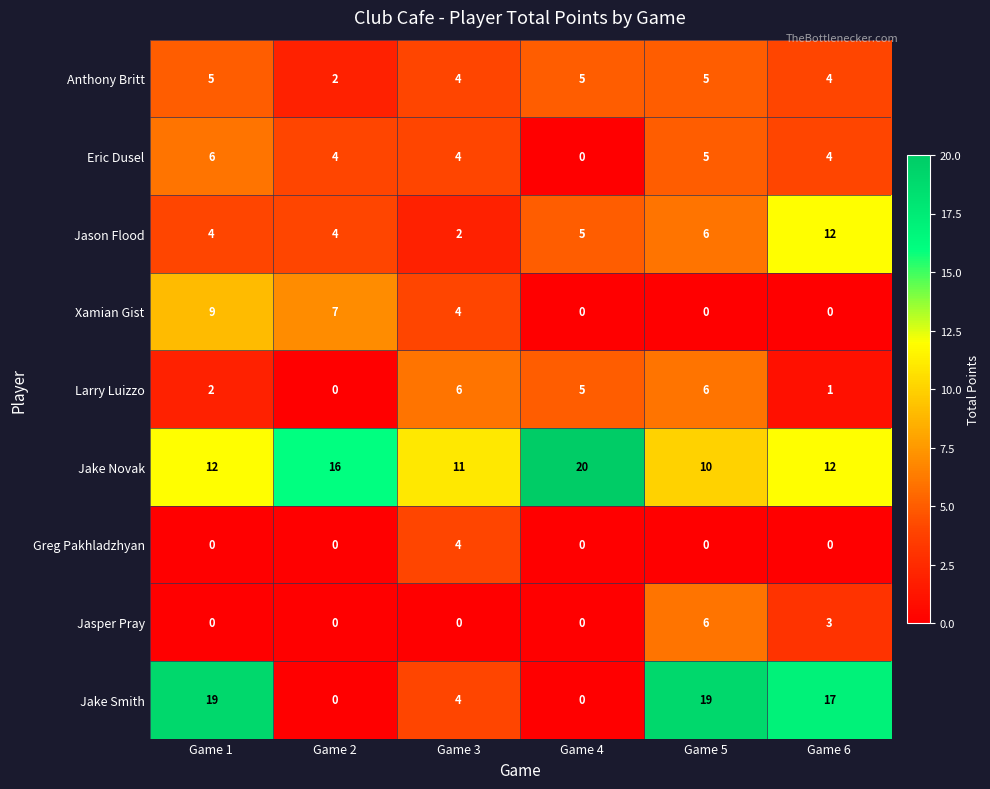

The Greg Pakhladzhyan series shows 0 at Game 5. True or false?

True